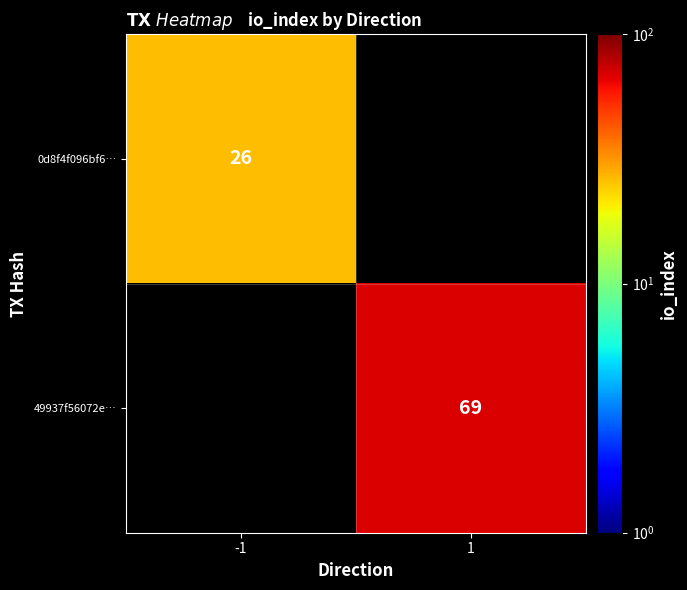

At which category does the chart reach its peak across all series?

1